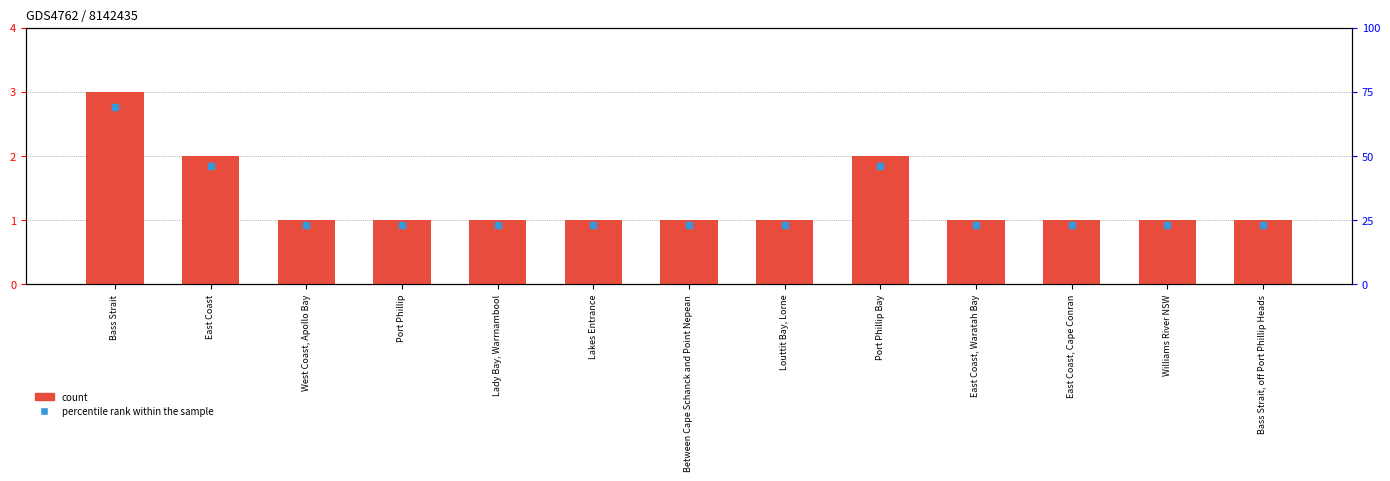

How many bars are there in total?

13